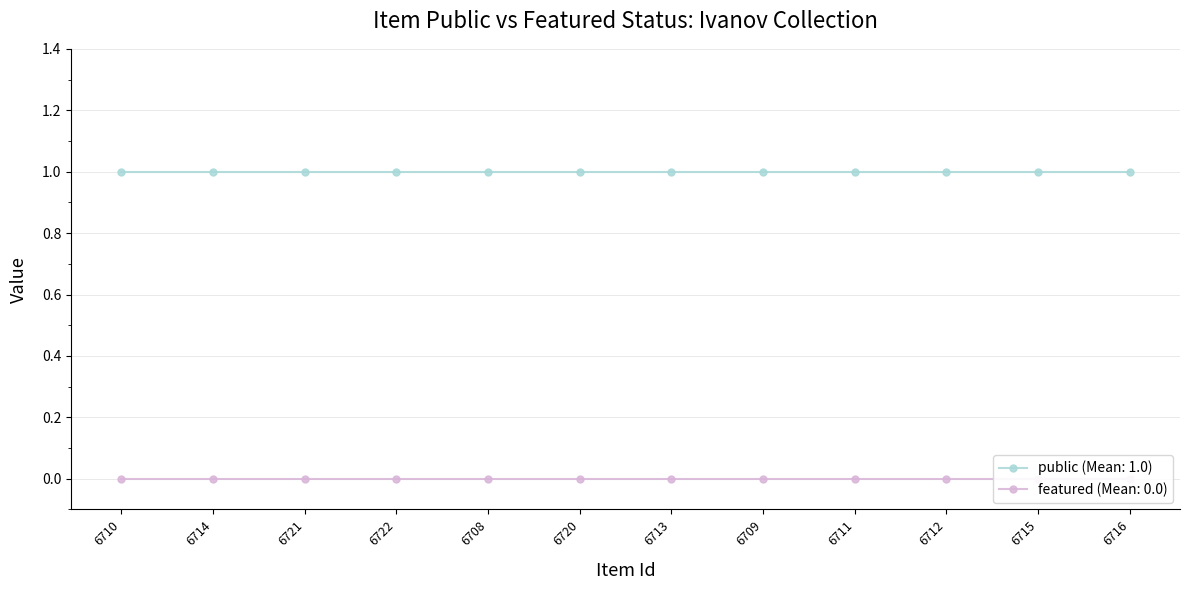

Count the number of data series in this chart.

2